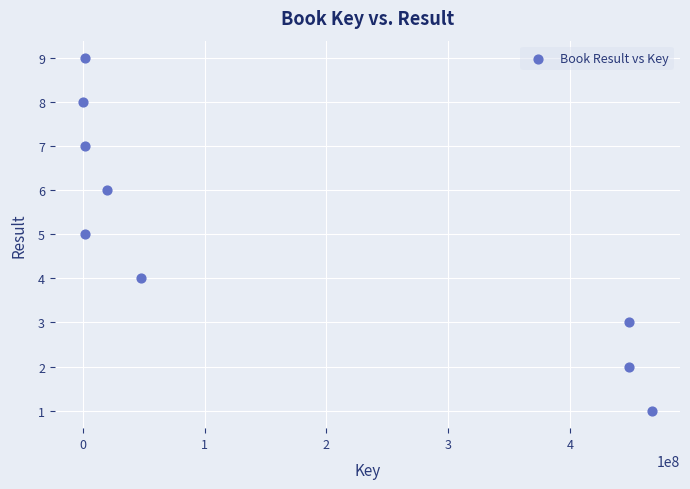

What is the average Y value?

5